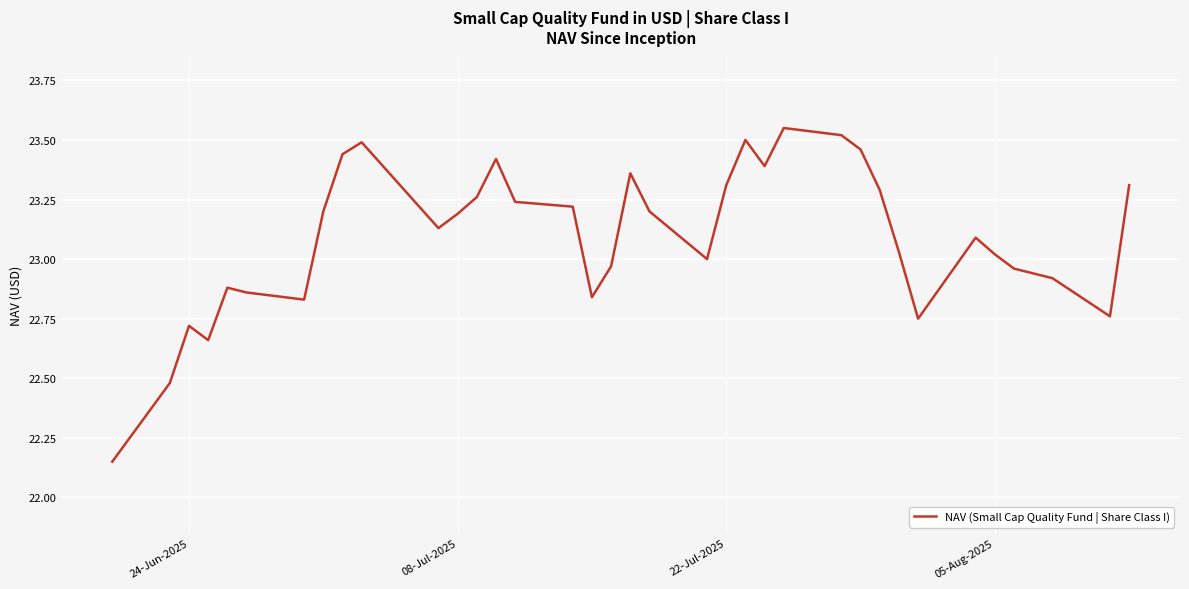

What is the difference between the maximum and minimum values?

1.4